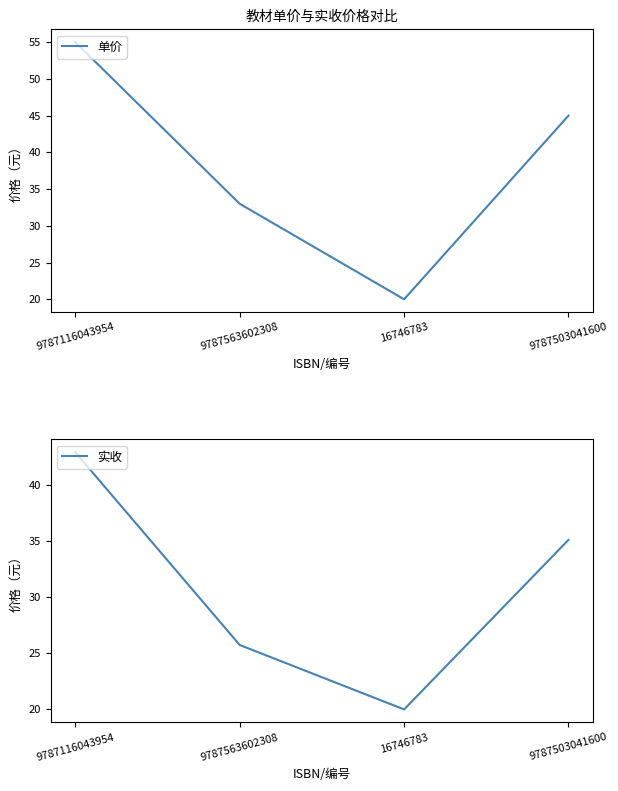

What is the smallest value displayed?

20.0